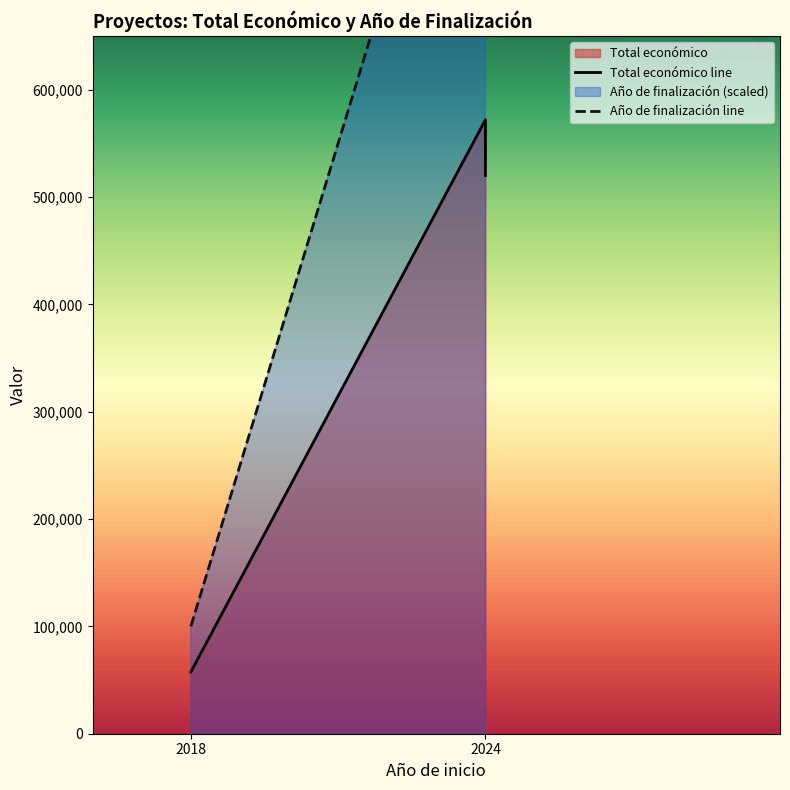

At which category is the sum across all series the highest?

2024